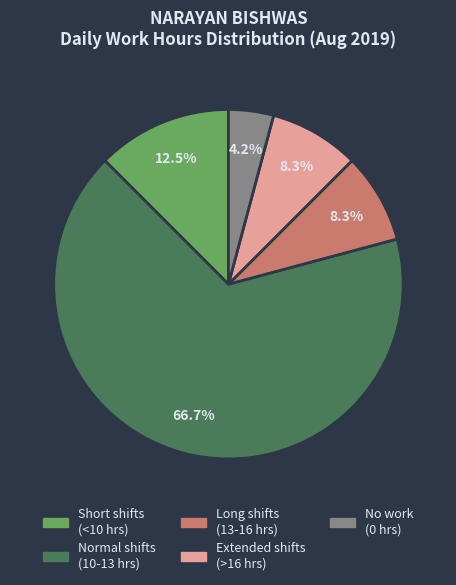

Is there a majority slice in this chart?

Yes